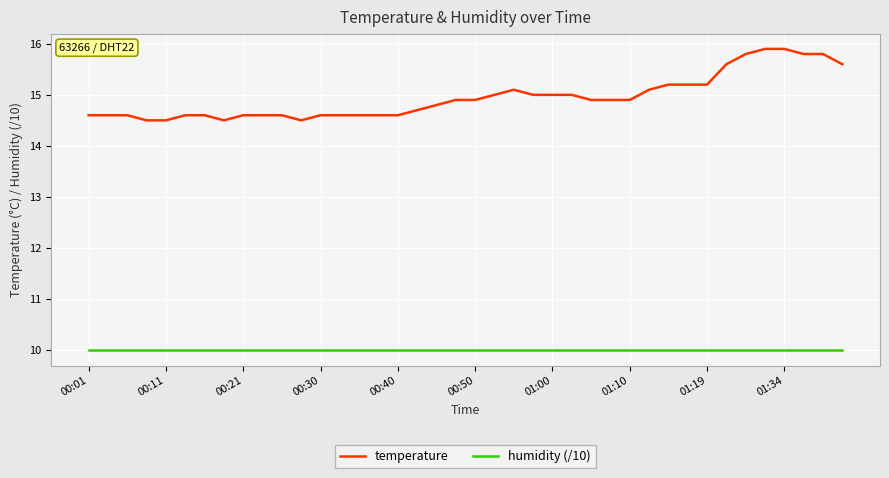

What are all the series names shown in the legend?

temperature, humidity (/10)